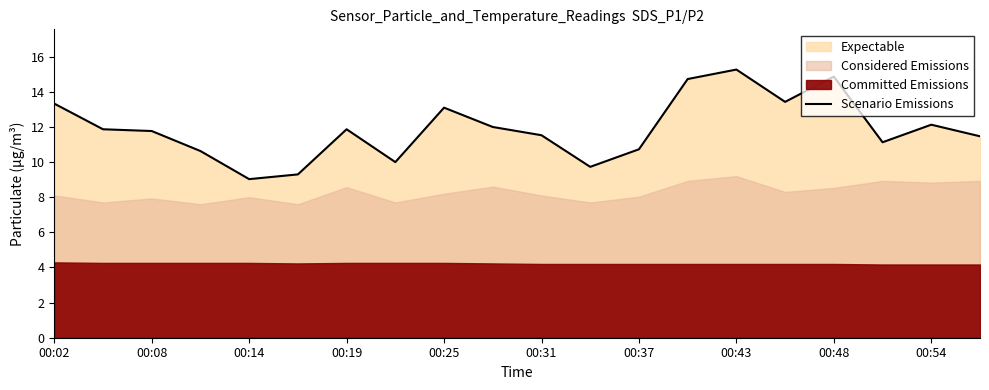

The value of Scenario Emissions at 00:48 is 20.0. True or false?

False